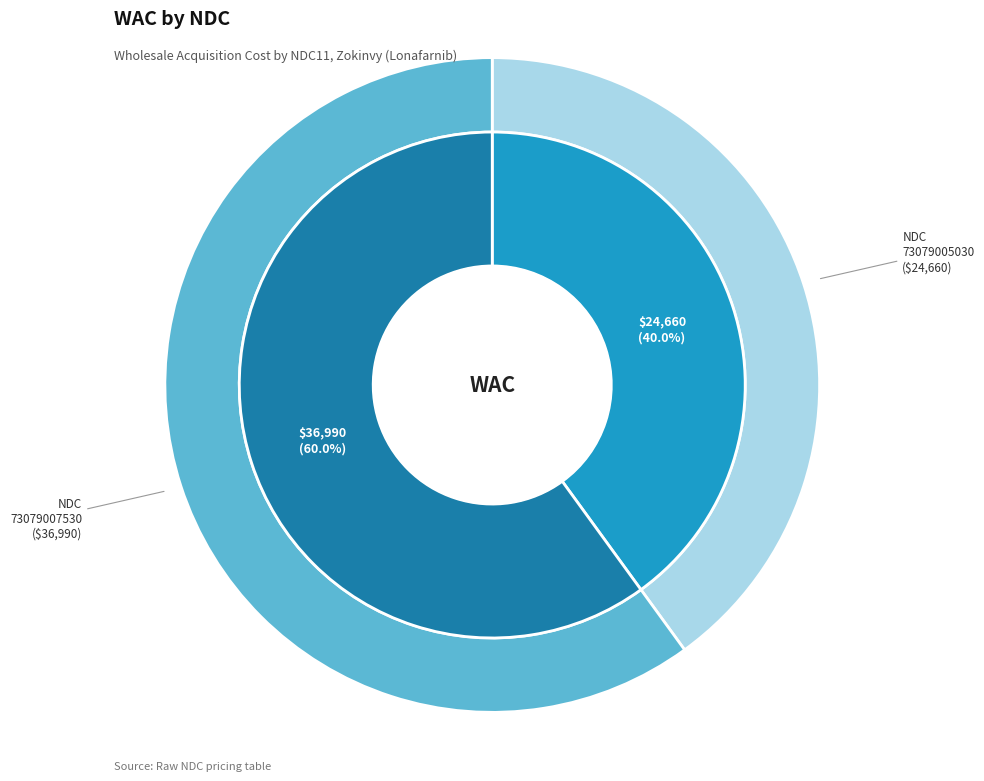

Which category has the smallest portion of the pie?

73079005030